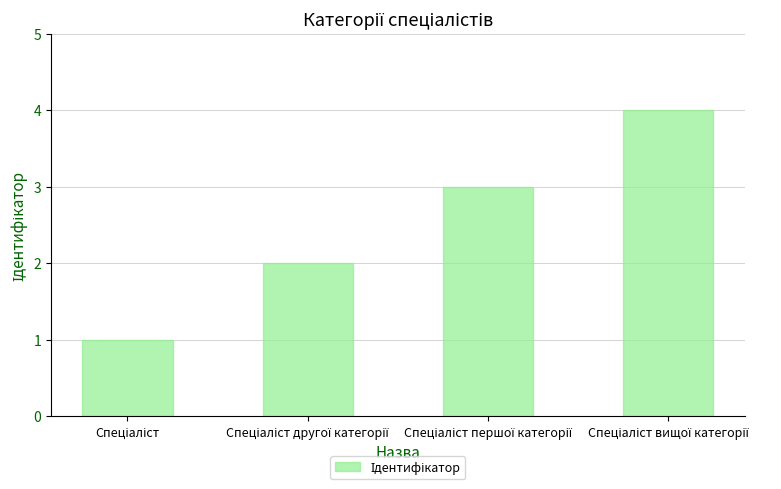

What is the maximum value shown in the chart?

4